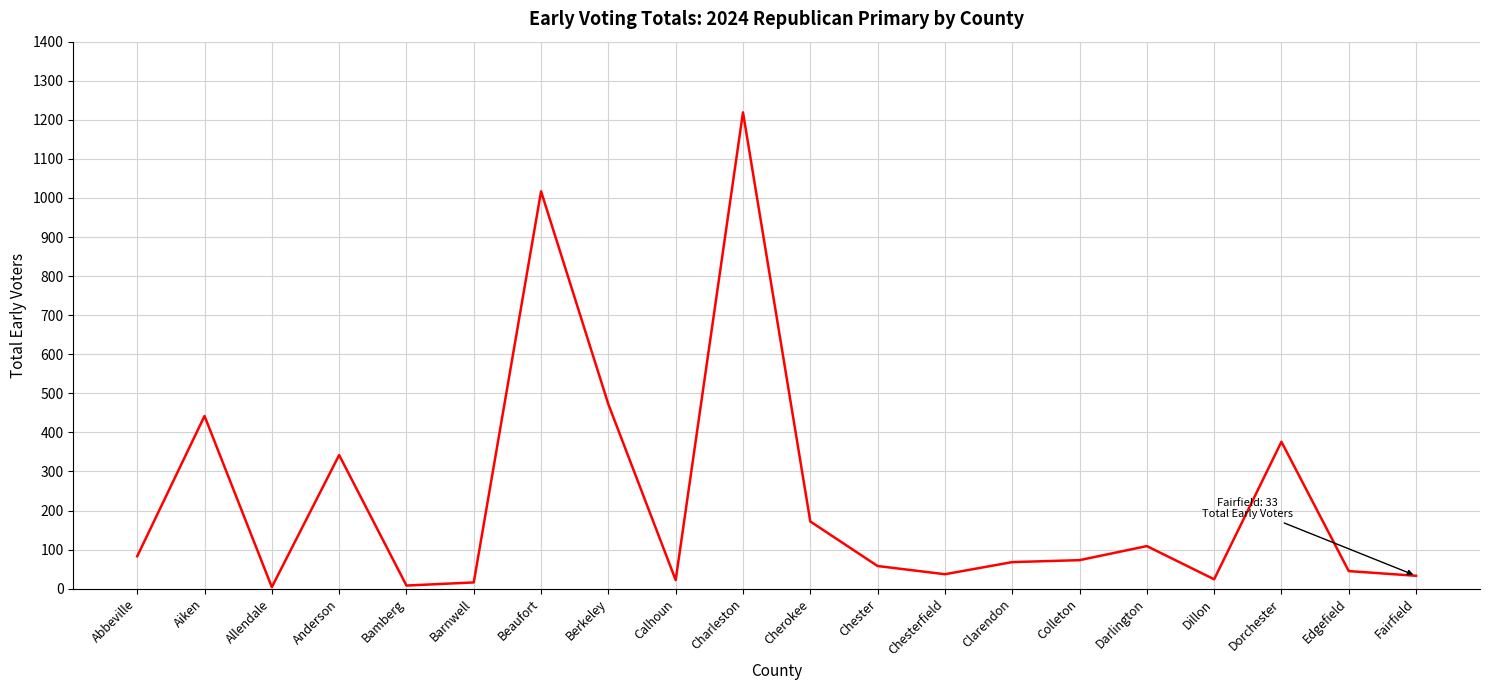

The value at Cherokee is 172. True or false?

True